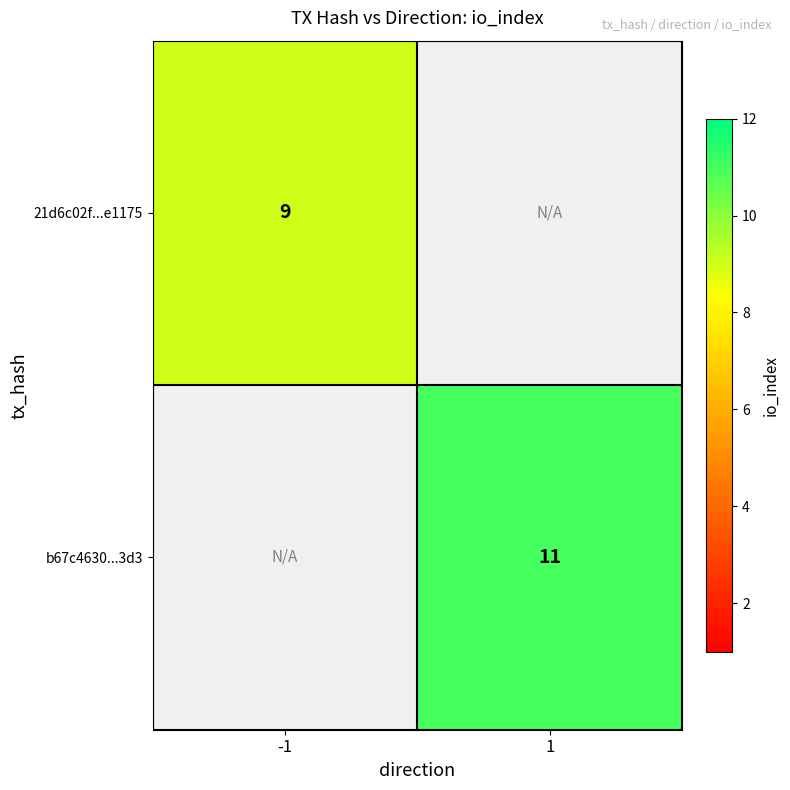

Is it true that b67c4630...3d3 equals 17 at 1?

False